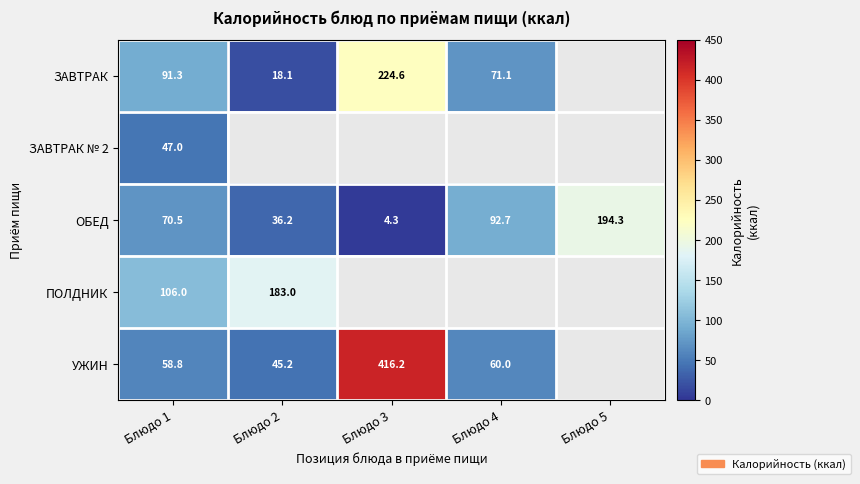

The value of УЖИН at Блюдо 4 is 40.3. True or false?

False